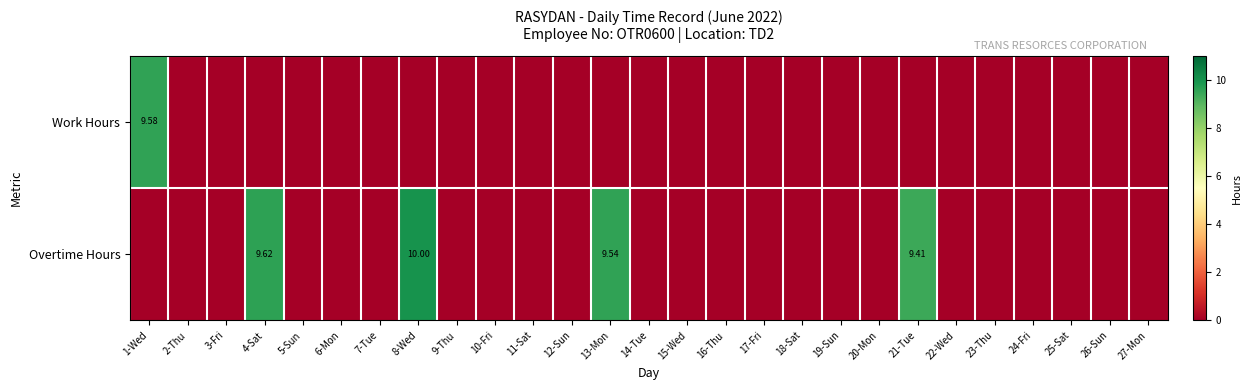

Which series has the widest spread of values?

Overtime Hours